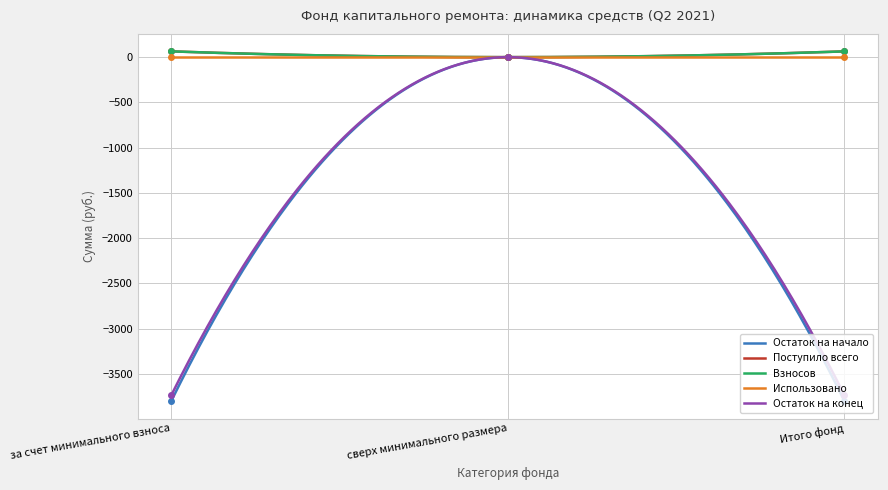

Which series changed the most between сверх минимального размера and Итого фонд?

Поступило всего